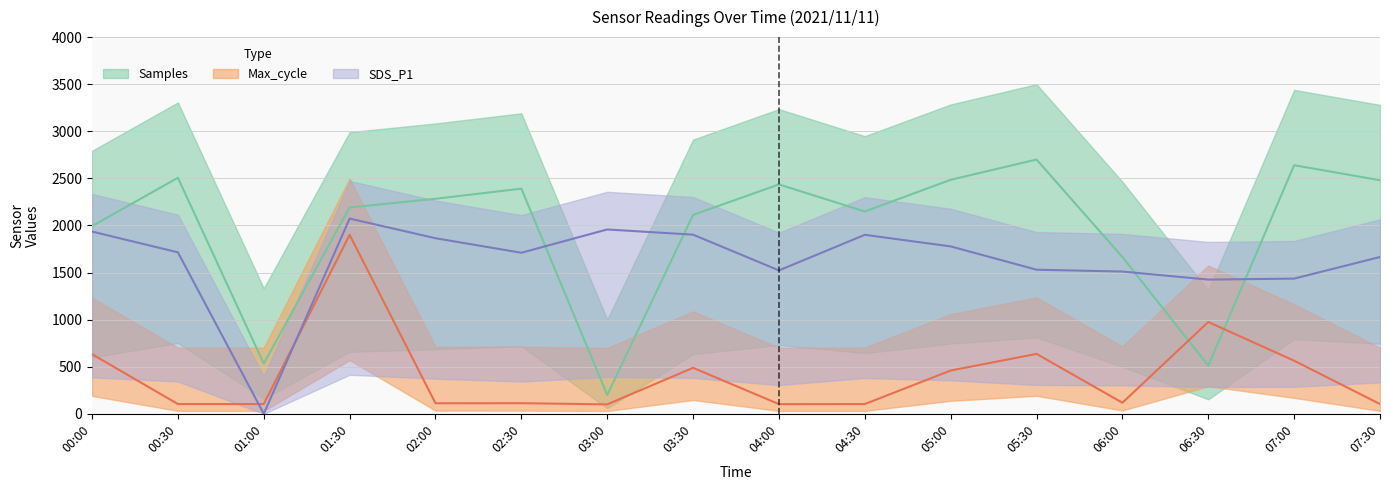

How many interior local valleys does the Max_cycle series have?

4